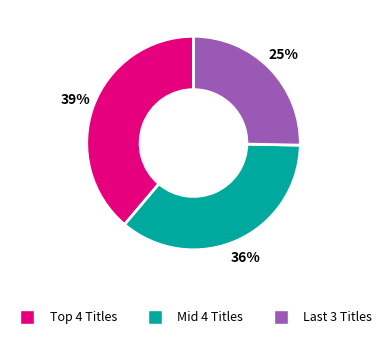

Is there a majority slice in this chart?

No